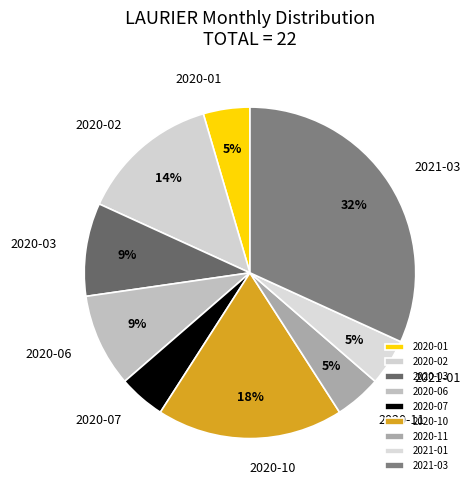

The 2020-06 slice represents 9% of the pie. True or false?

True